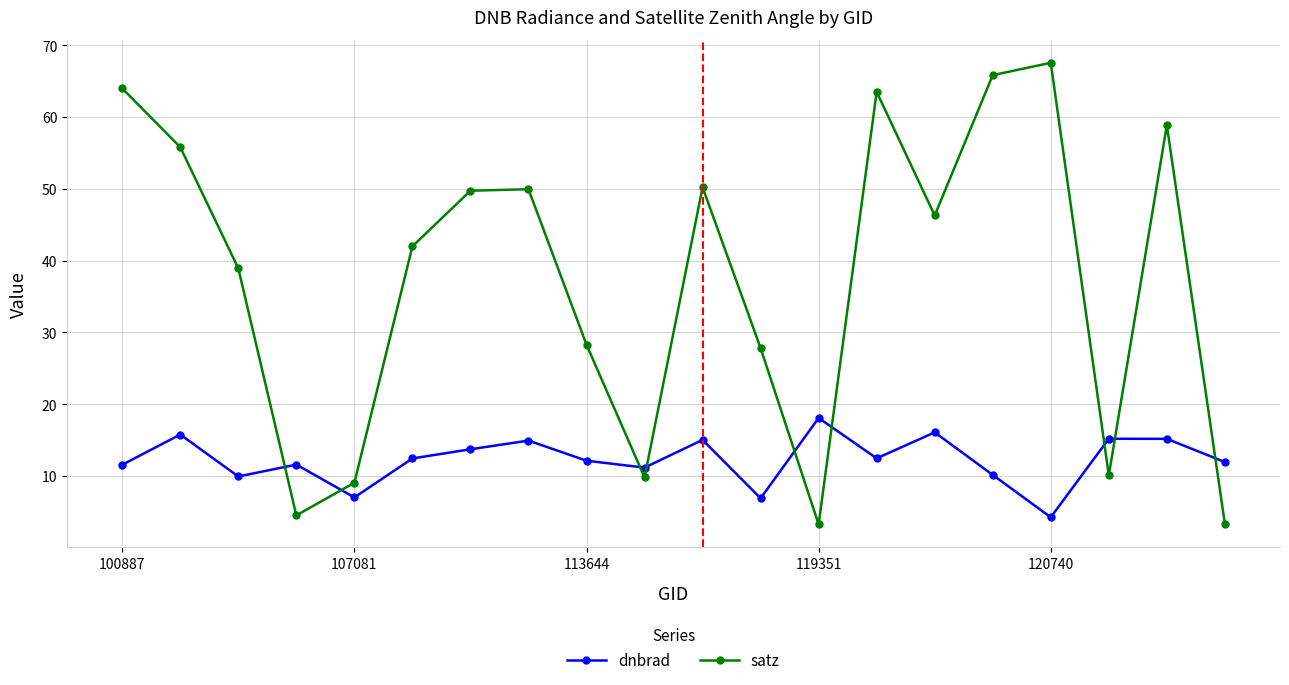

Which series ends up on top after the final intersection of dnbrad and satz?

dnbrad